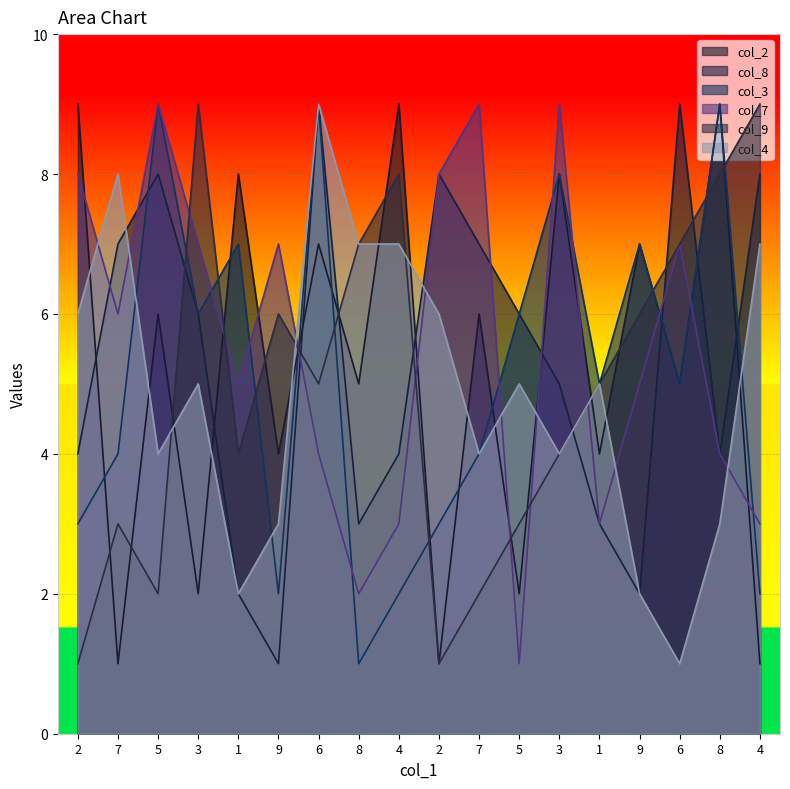

Is it true that col_9 equals 1 at 2?

True